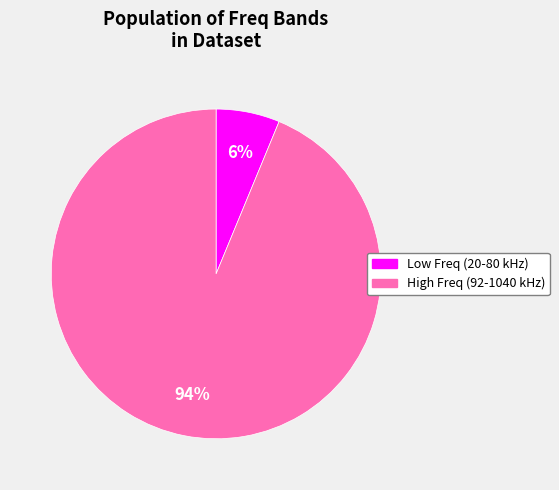

Is there any slice that represents more than half of the pie?

Yes